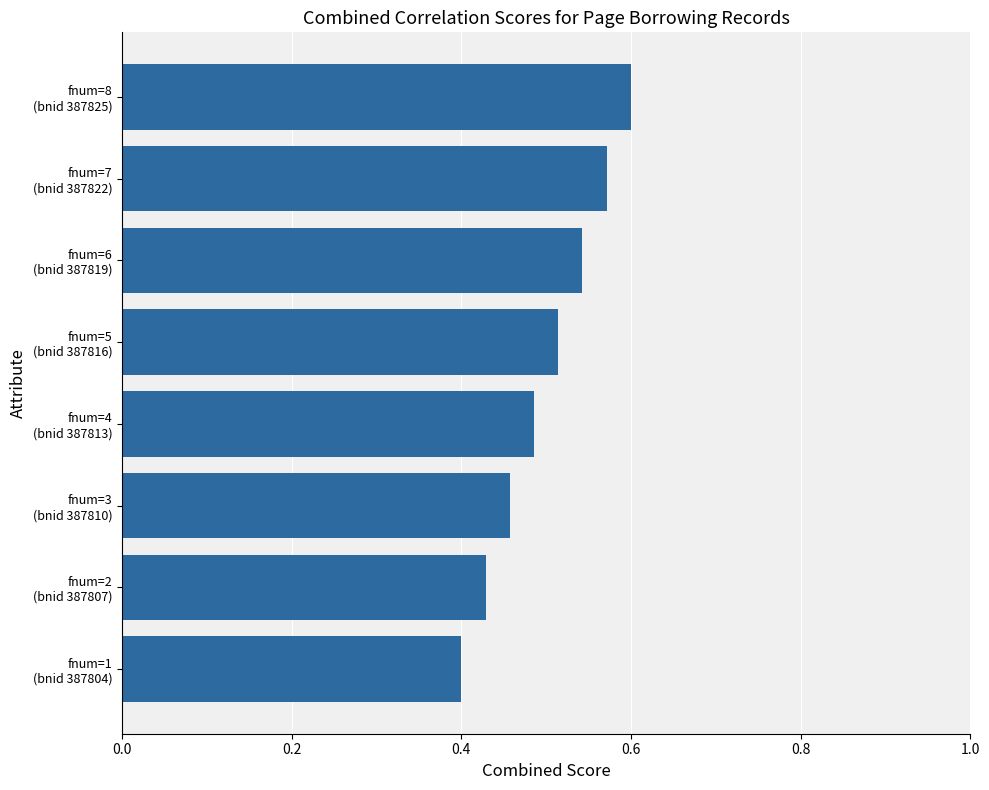

Does the chart contain any negative values?

No